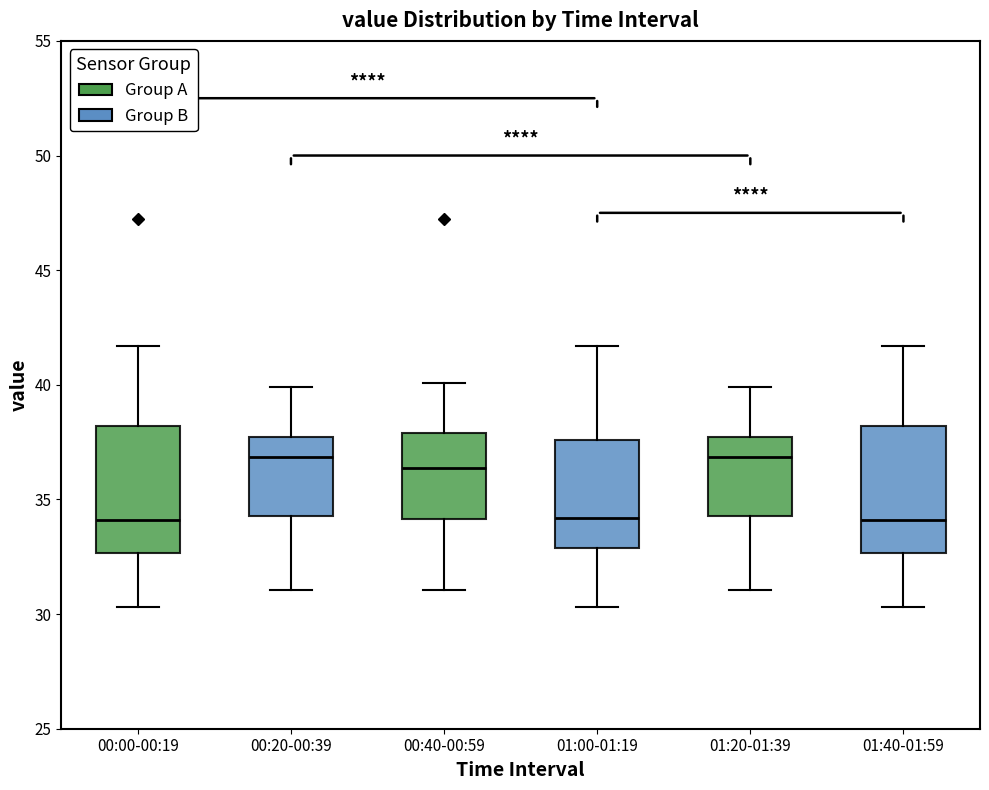

Where is the lower edge of the box for 01:40-01:59 on the y-axis? The values are not printed on the chart, so give them approximately, as read against the axis.

32.5